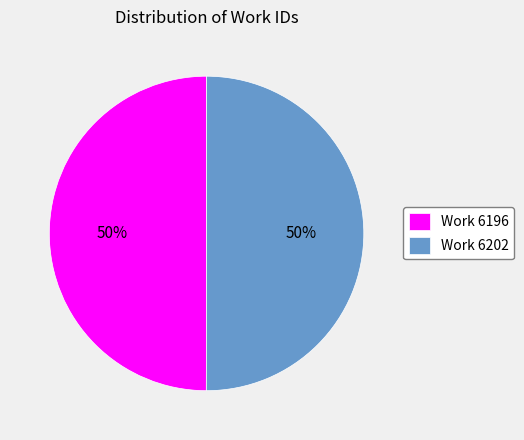

To the nearest percent, what percentage of the pie is Work 6202?

50%